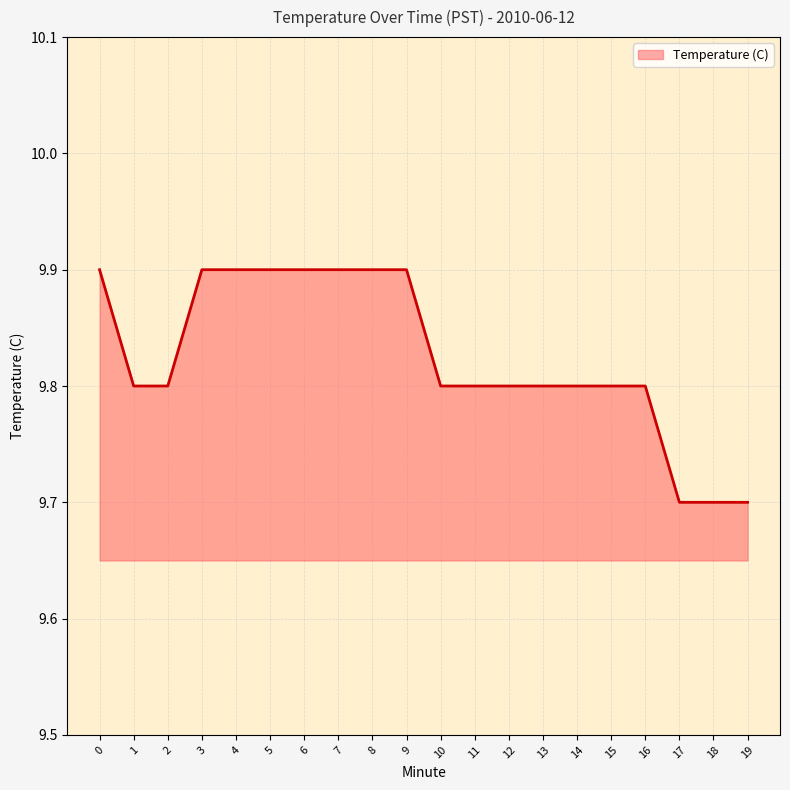

Does the chart have visible grid lines?

Yes